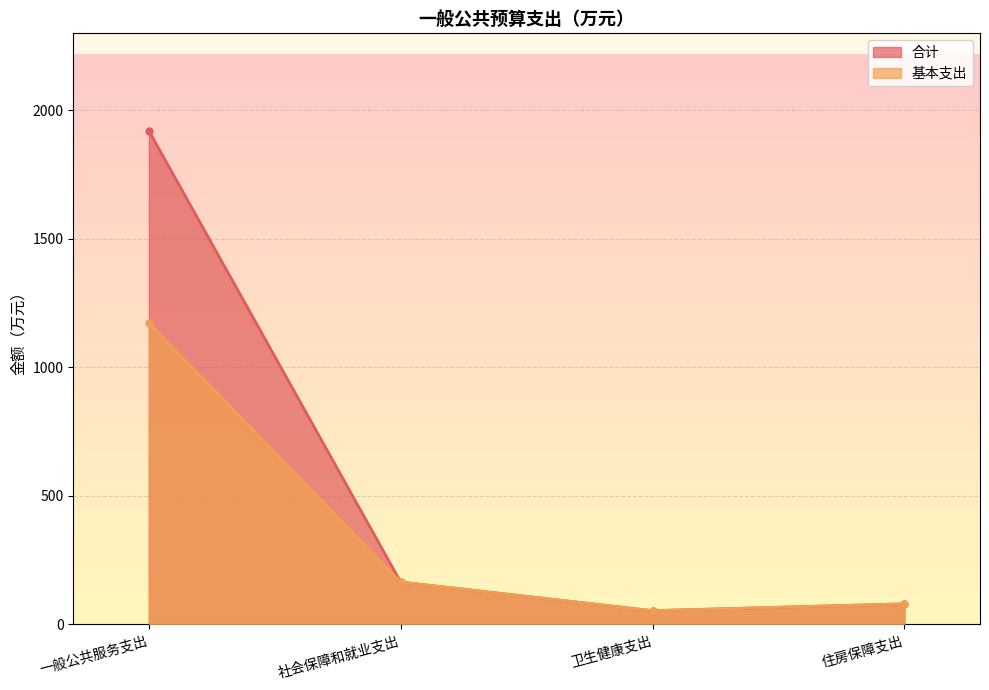

Is it true that 基本支出 equals 55.1 at 住房保障支出?

False